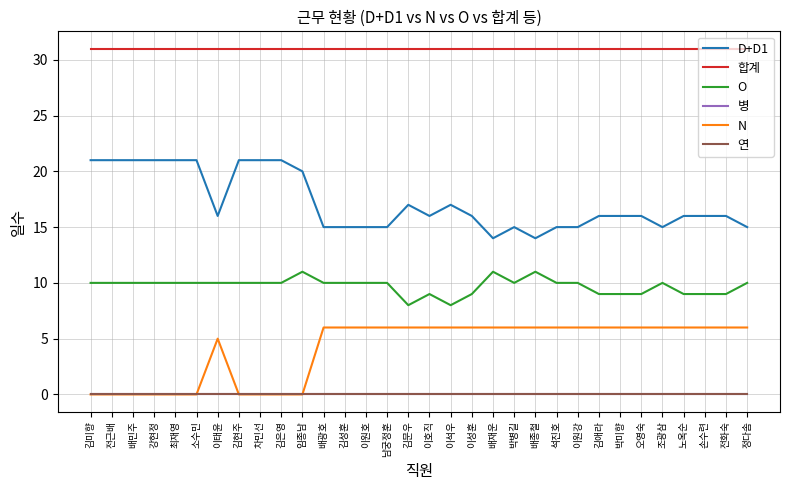

What is the label of the 7th point from the left?

이태윤